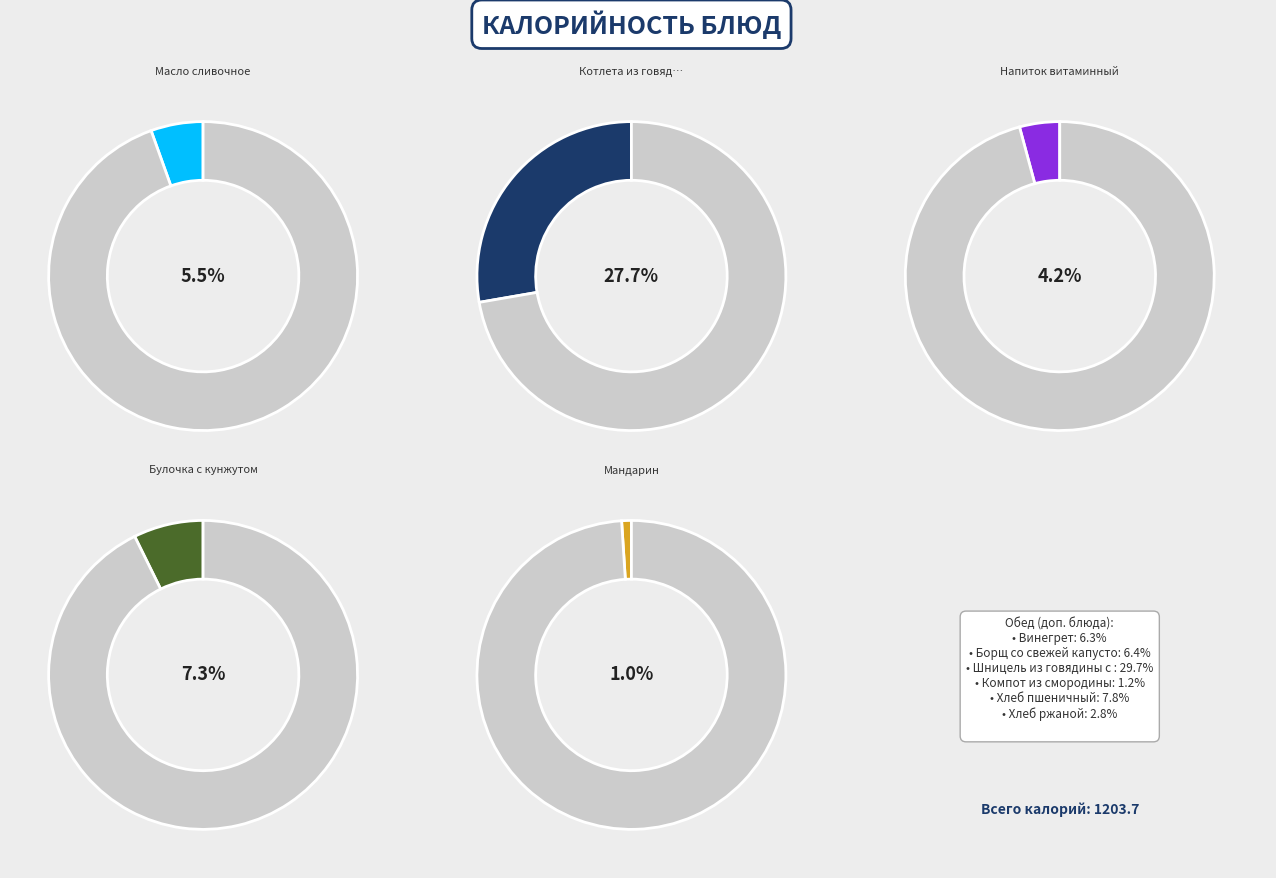

What is the ratio of the value at Шницель из говядины с макаронами to the value at Борщ со свежей капустой?

4.6